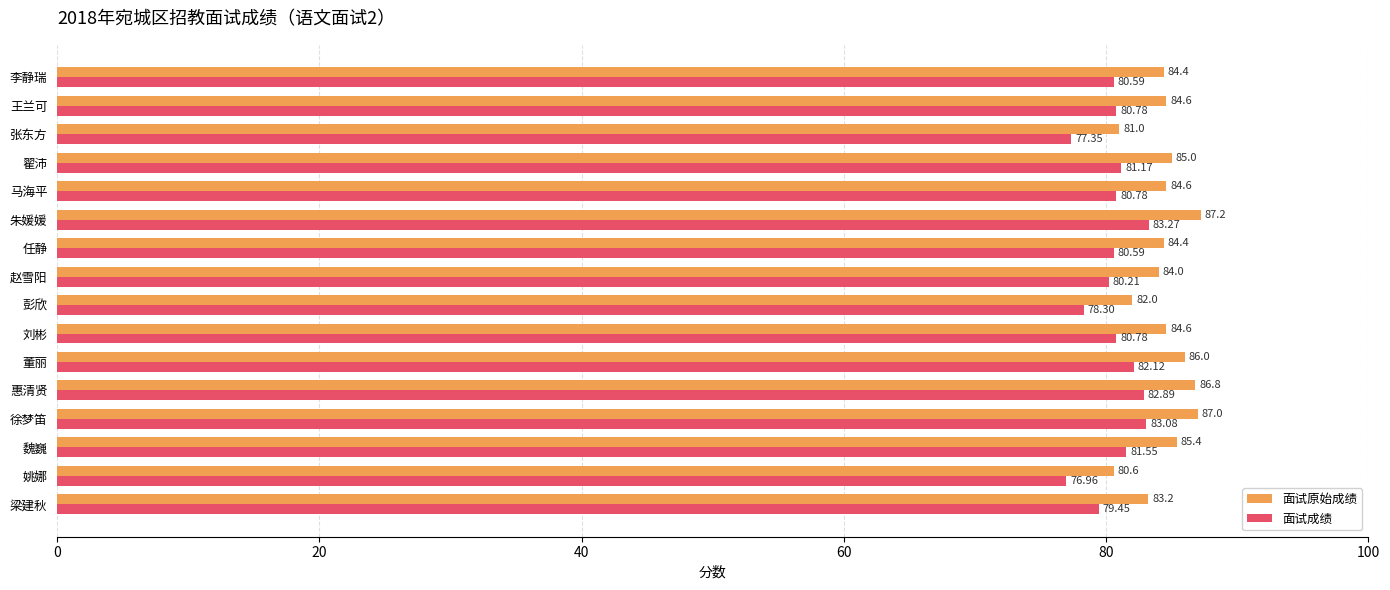

What is the spread (max minus min) of values at 梁建秋?

3.8